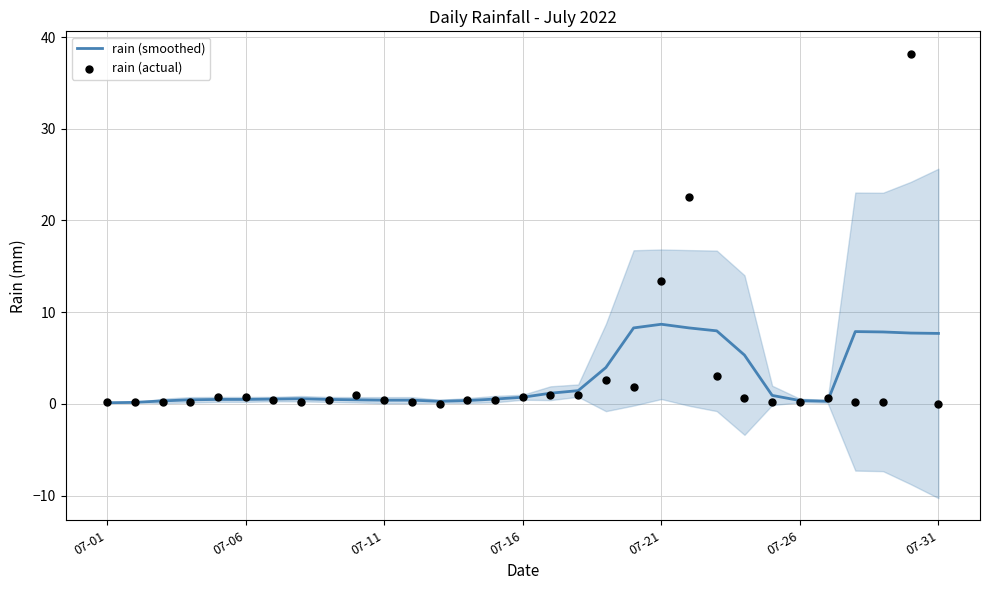

Which series has the largest Y range (max minus min)?

rain (actual)